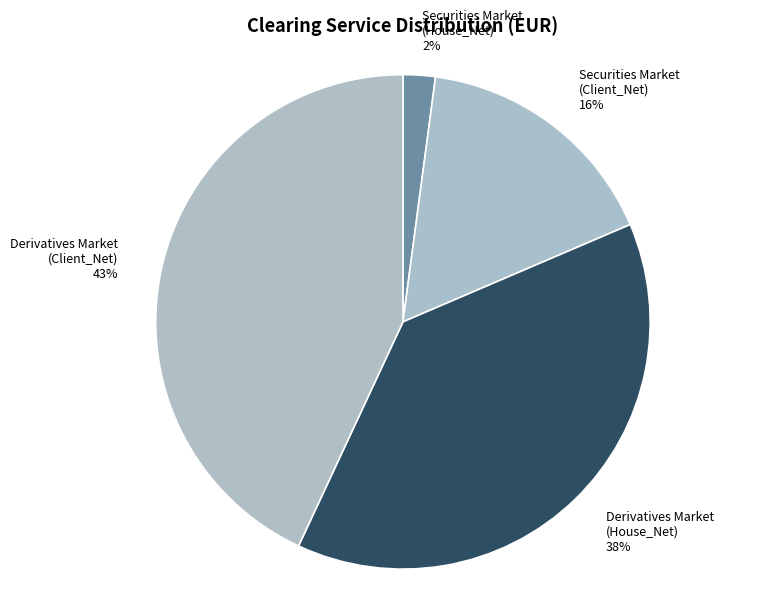

Rank the categories by value from highest to lowest.

Derivatives Market (Client_Net), Derivatives Market (House_Net), Securities Market (Client_Net), Securities Market (House_Net)